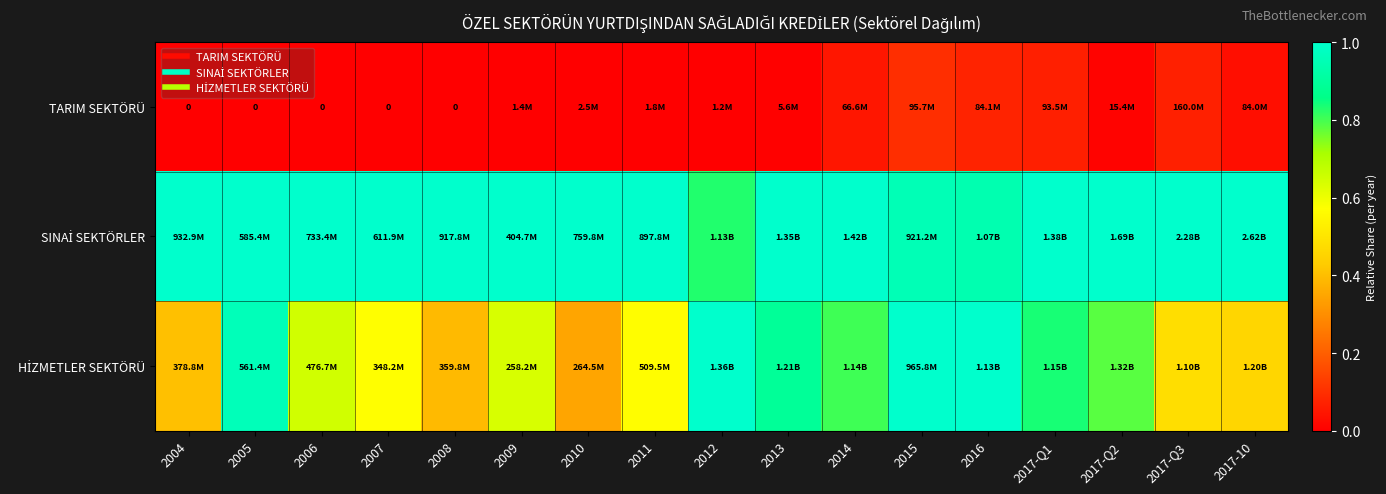

Is it true that HİZMETLER SEKTÖRÜ equals 1.2 at 2014?

False